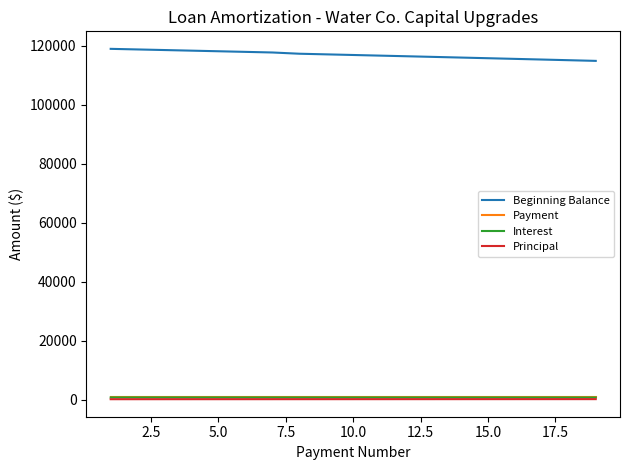

What is the lowest value of the Payment series?

995.4